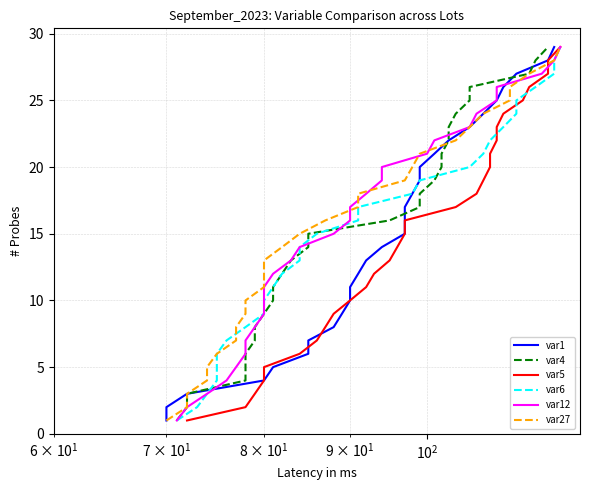

Does the chart have visible grid lines?

Yes